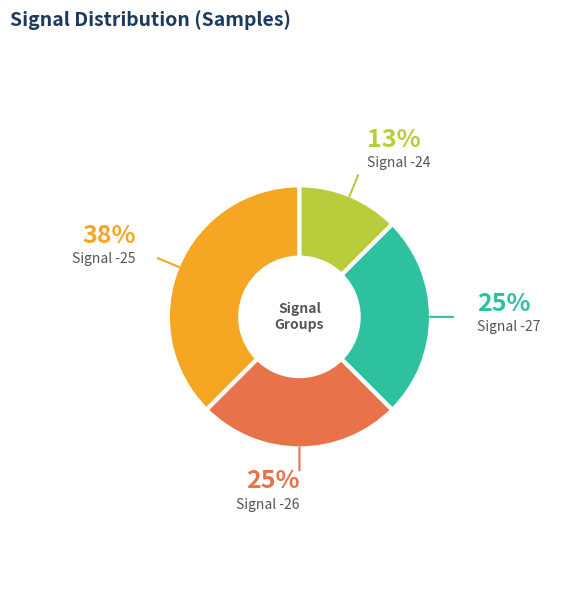

To the nearest percent, what is the difference between the largest and smallest slice percentages?

25%